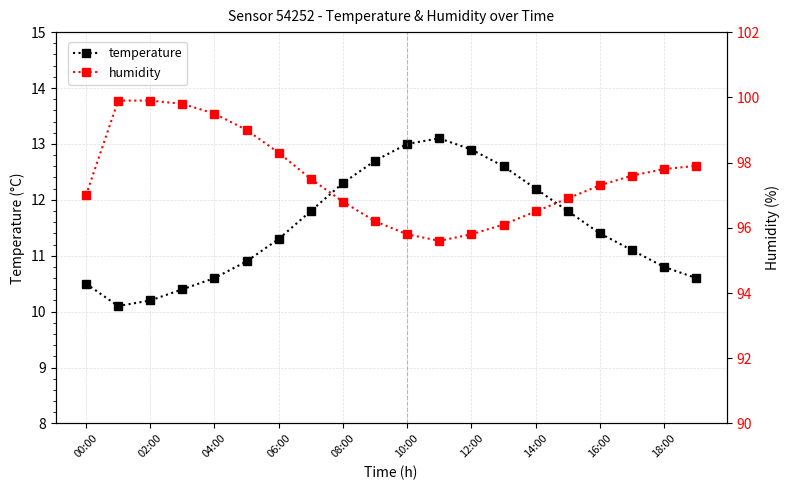

How many categories are shown in the chart?

20